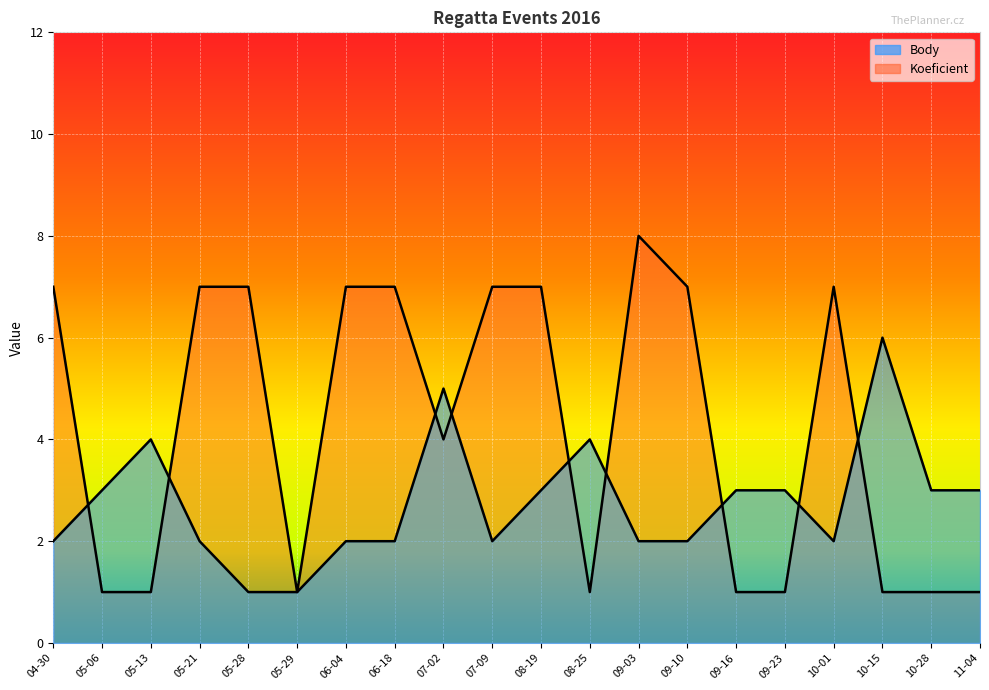

What is the greatest value displayed?

8